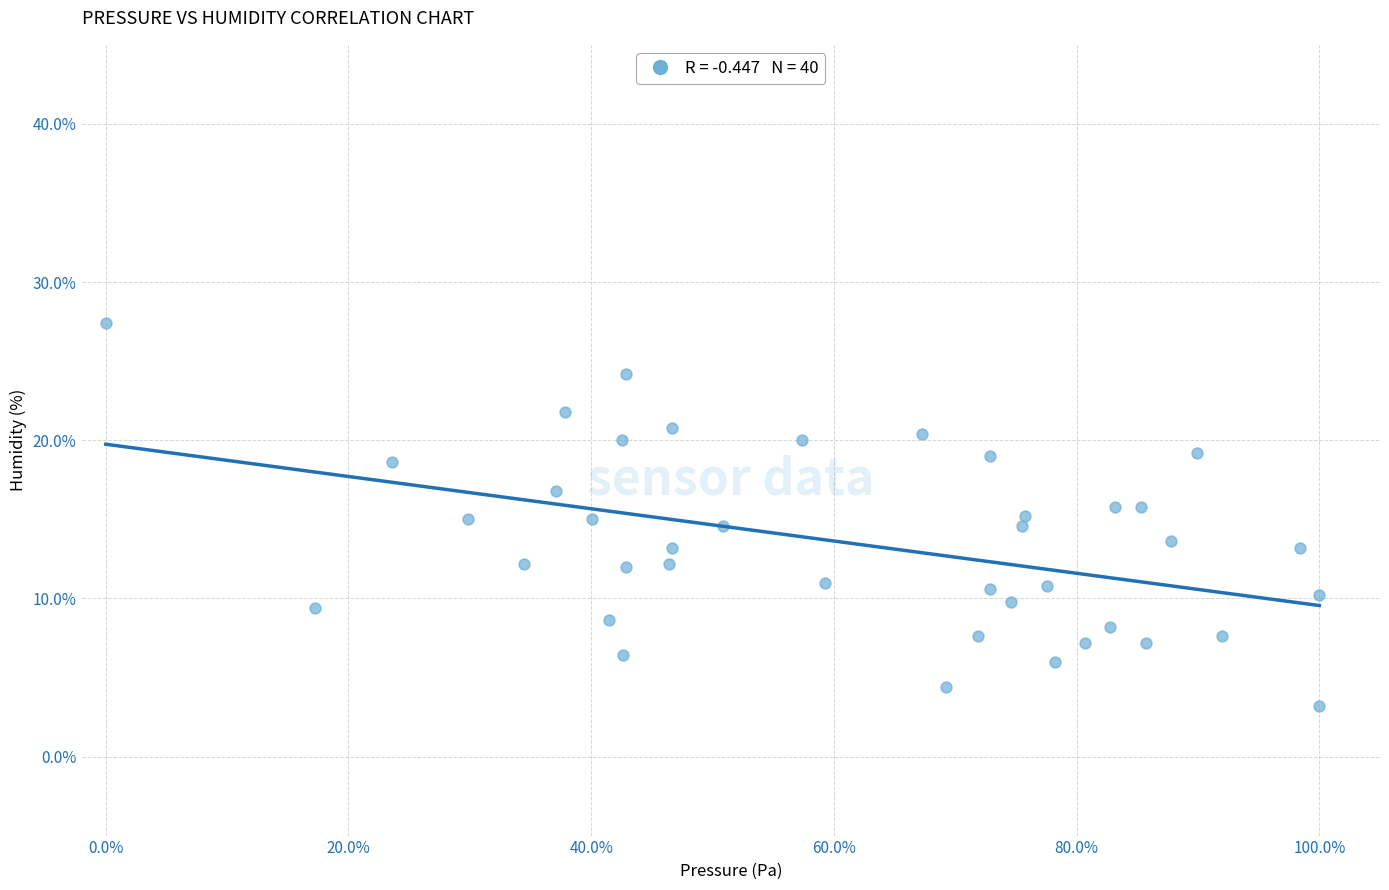

What is the range of Y values (max minus min)?

24.2